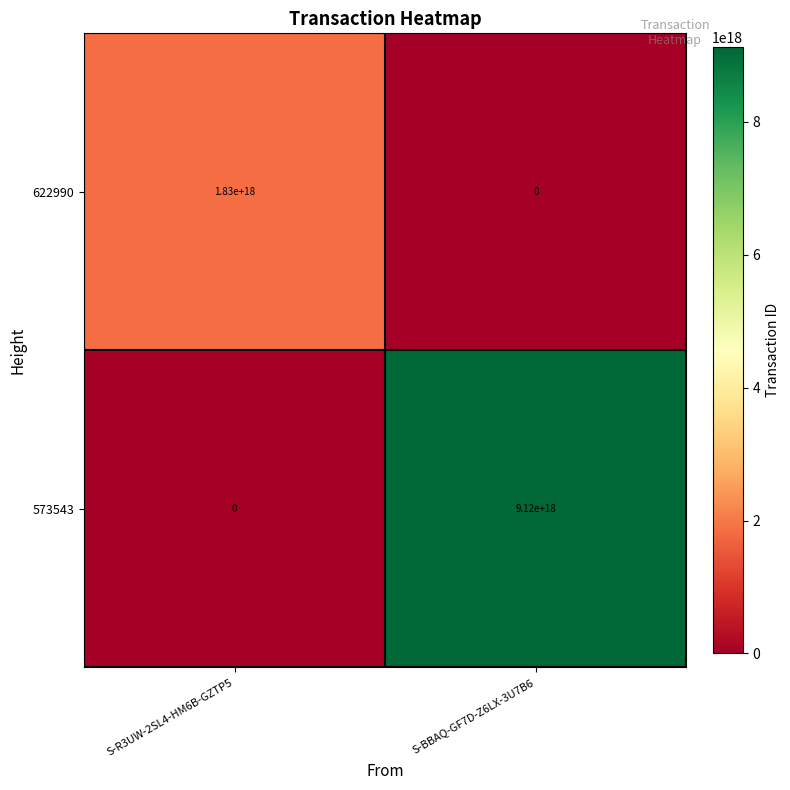

At which label is 573543 closest to 4560000000000000000?

S-R3UW-2SL4-HM6B-GZTP5